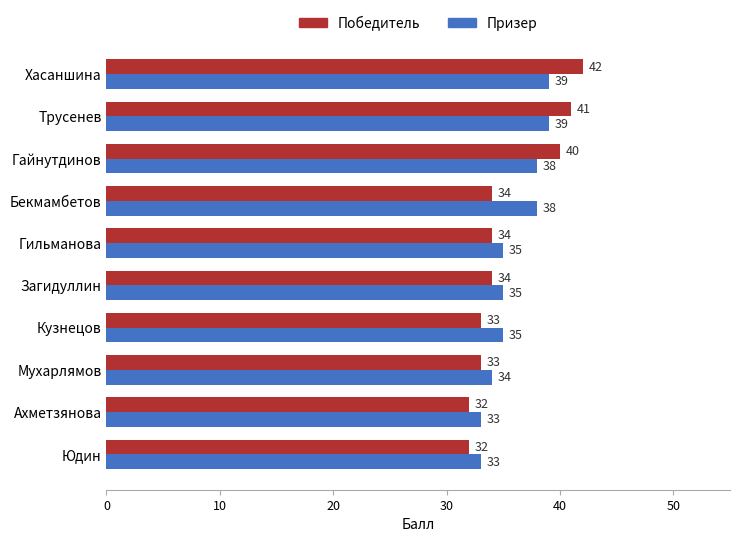

Rank the series by their average value, from lowest to highest.

Победитель, Призер